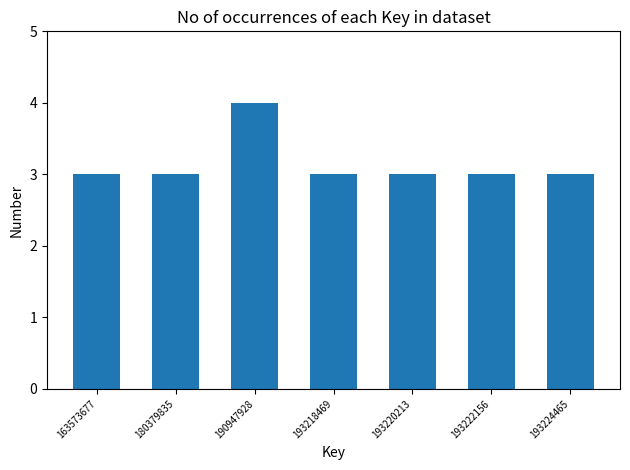

Reading right to left, extract all data points from this chart.

193224465=3	193222156=3	193220213=3	193218469=3	190947928=4	180379835=3	163573677=3